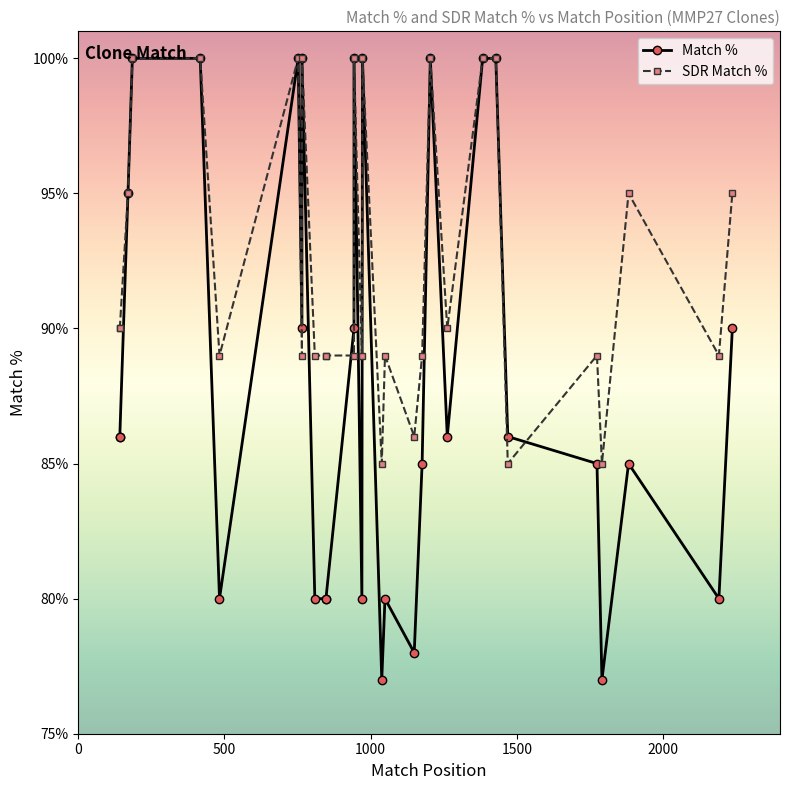

Which series has the largest total across all categories?

SDR Match %